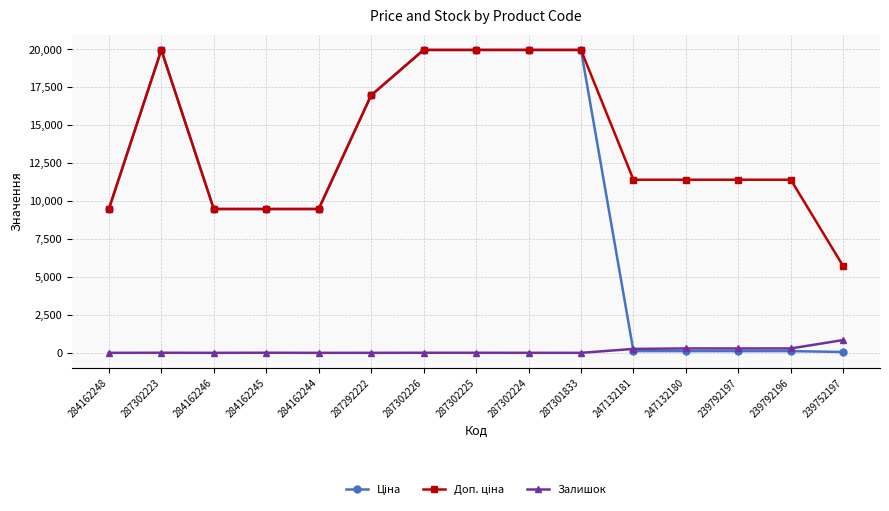

What is the total value across all series at 284162244?

18960.1